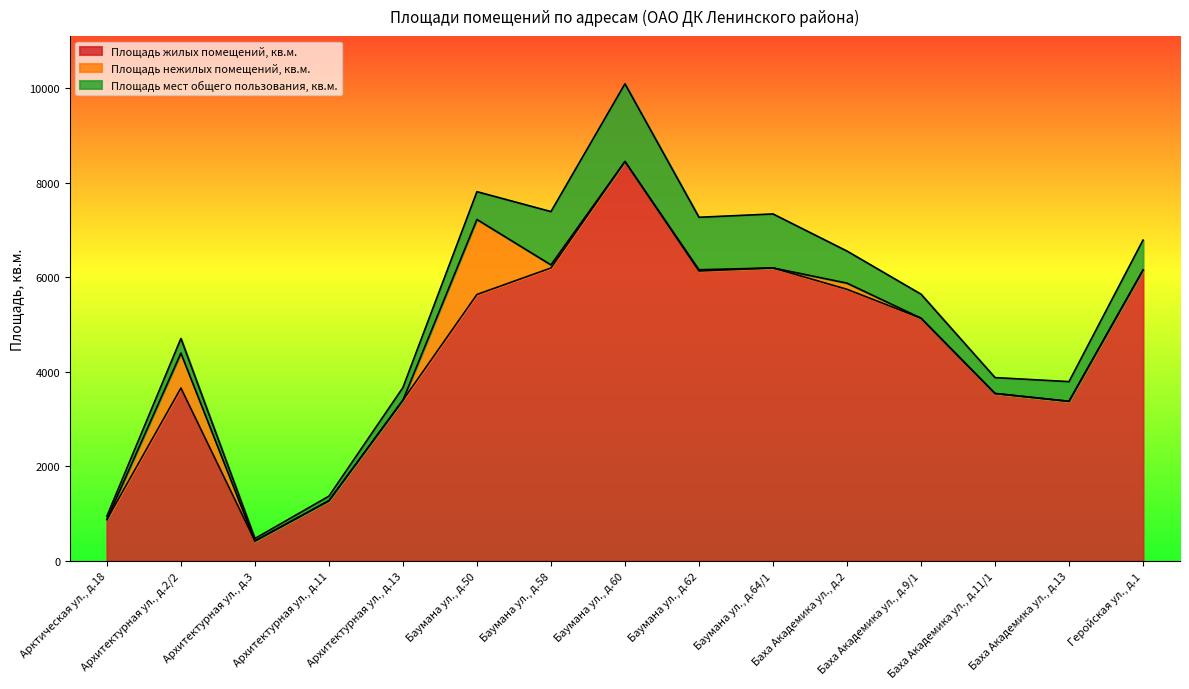

List the labels in order of Площадь мест общего пользования, кв.м. value, smallest first.

Архитектурная ул., д.3, Арктическая ул., д.18, Архитектурная ул., д.11, Архитектурная ул., д.13, Архитектурная ул., д.2/2, Баха Академика ул., д.11/1, Баха Академика ул., д.13, Баха Академика ул., д.9/1, Баумана ул., д.50, Геройская ул., д.1, Баха Академика ул., д.2, Баумана ул., д.62, Баумана ул., д.58, Баумана ул., д.64/1, Баумана ул., д.60